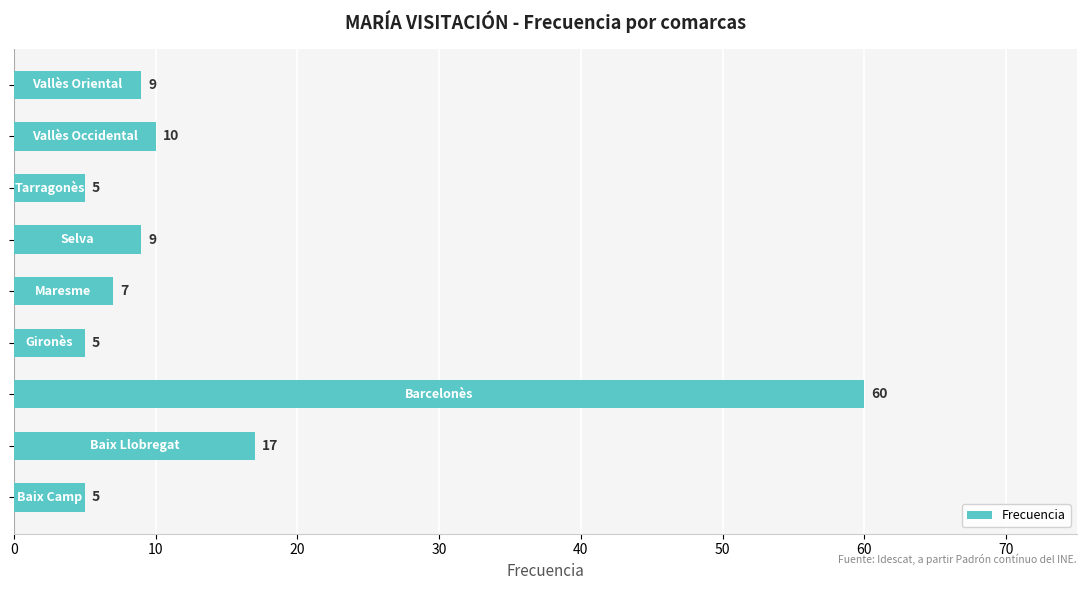

How many bars are there in total?

9